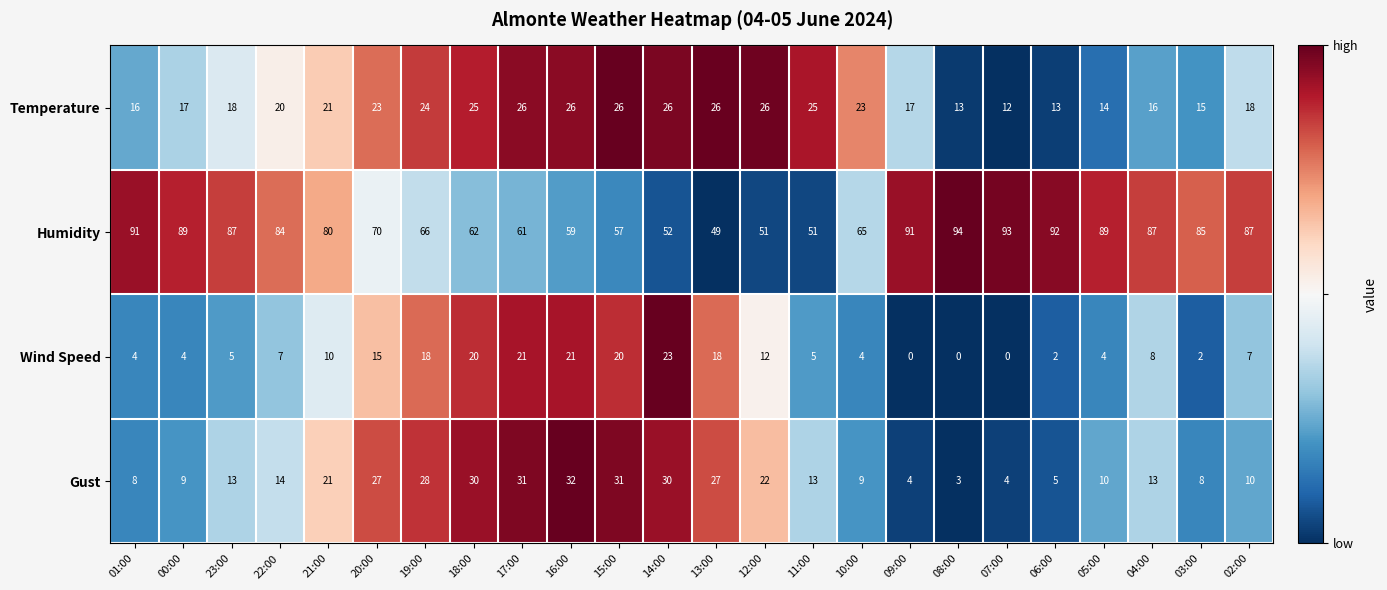

List the series in order of their peak value, lowest first.

Wind Speed, Temperature, Gust, Humidity